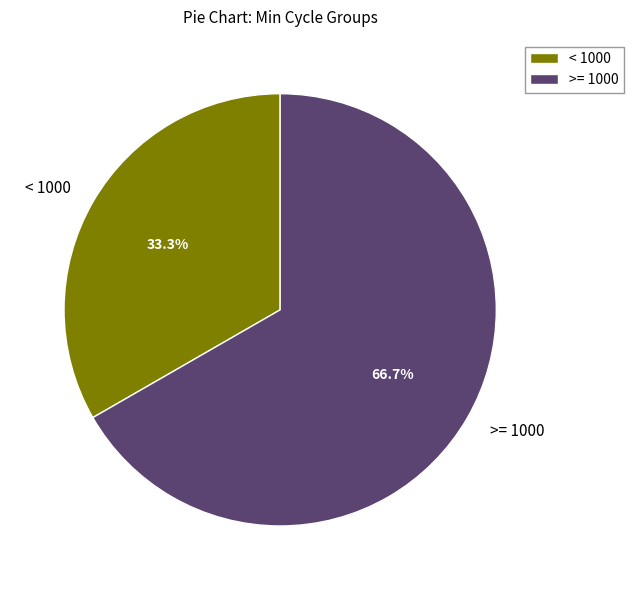

What percentage do < 1000 and >= 1000 together represent?

100.0%